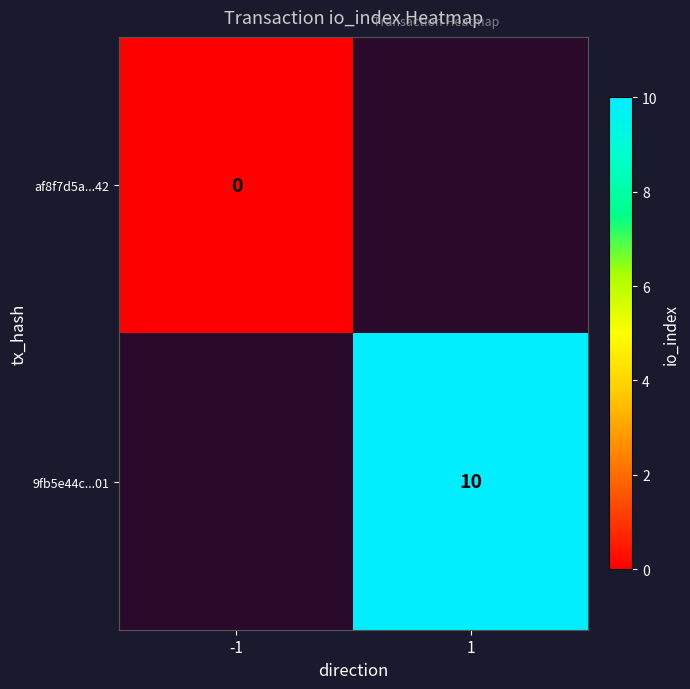

Count the number of categories in the chart.

2